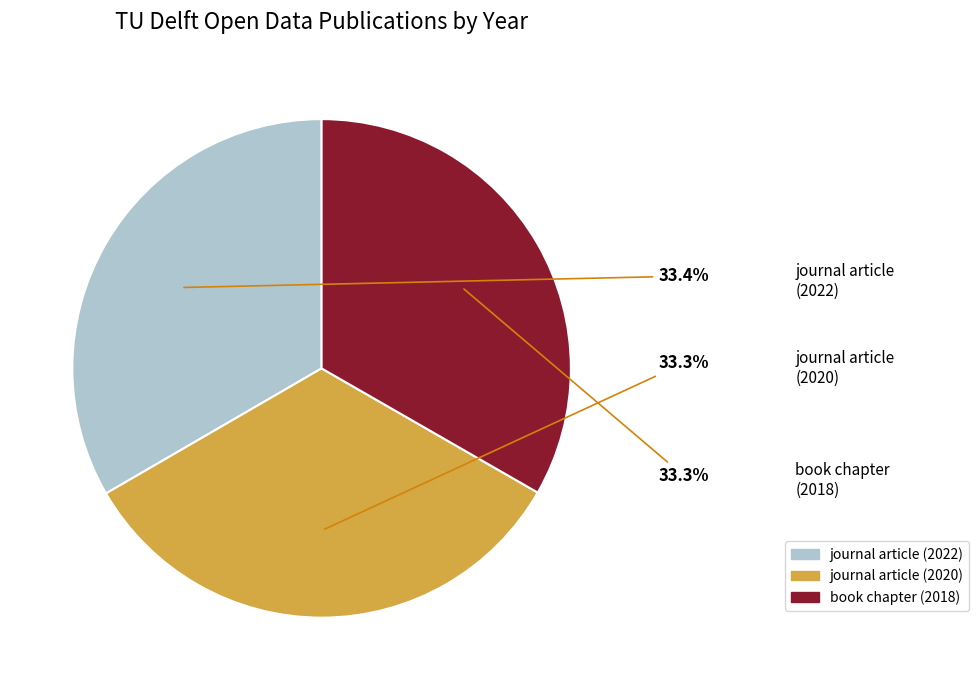

Is journal article (2022) the majority of the pie?

No